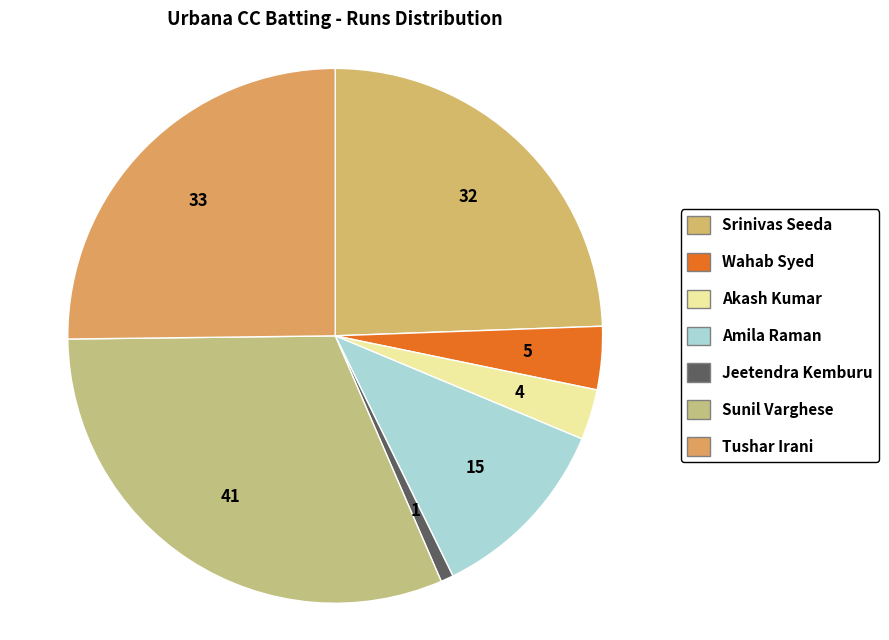

Rank the categories by value from lowest to highest.

Jeetendra Kemburu, Akash Kumar, Wahab Syed, Amila Raman, Srinivas Seeda, Tushar Irani, Sunil Varghese